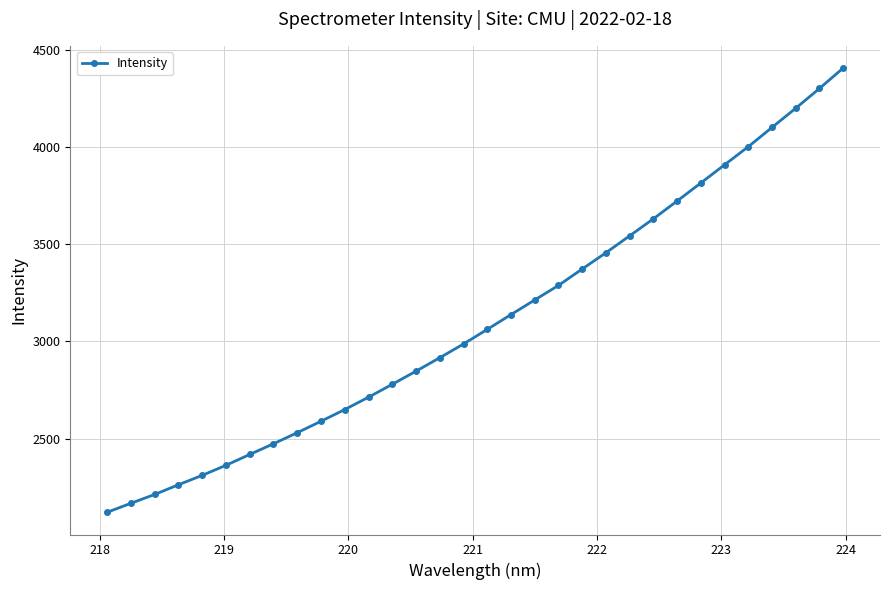

What is the sum of all values?

99512.9